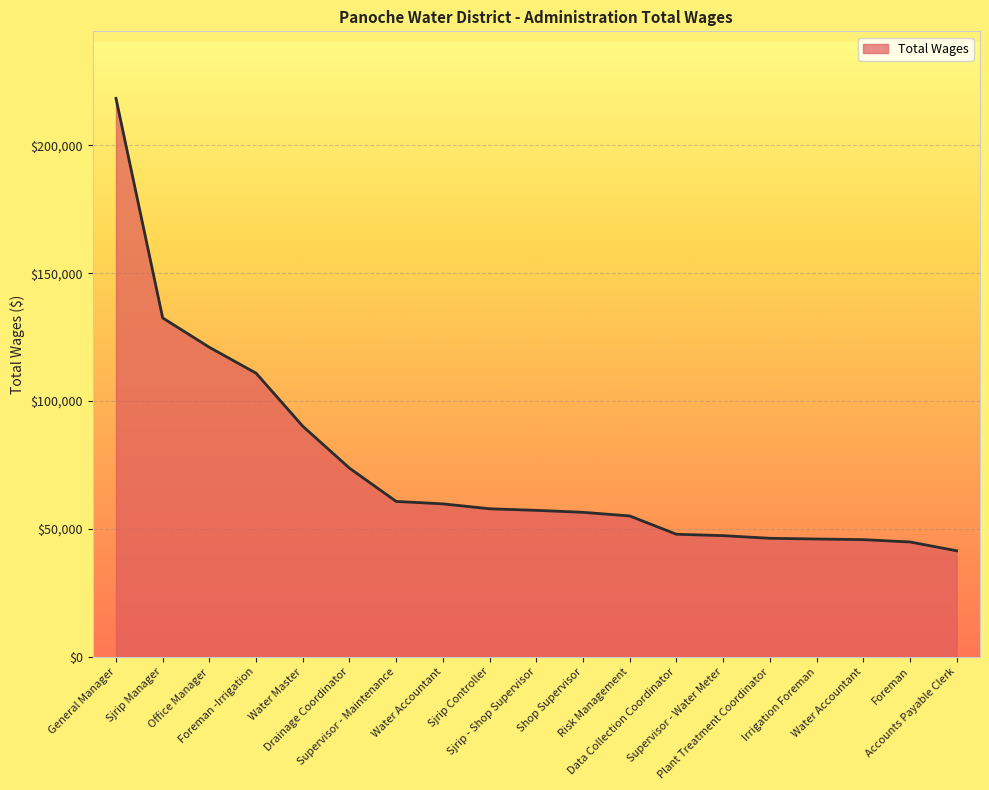

What is the label of the 16th point from the left?

Irrigation Foreman